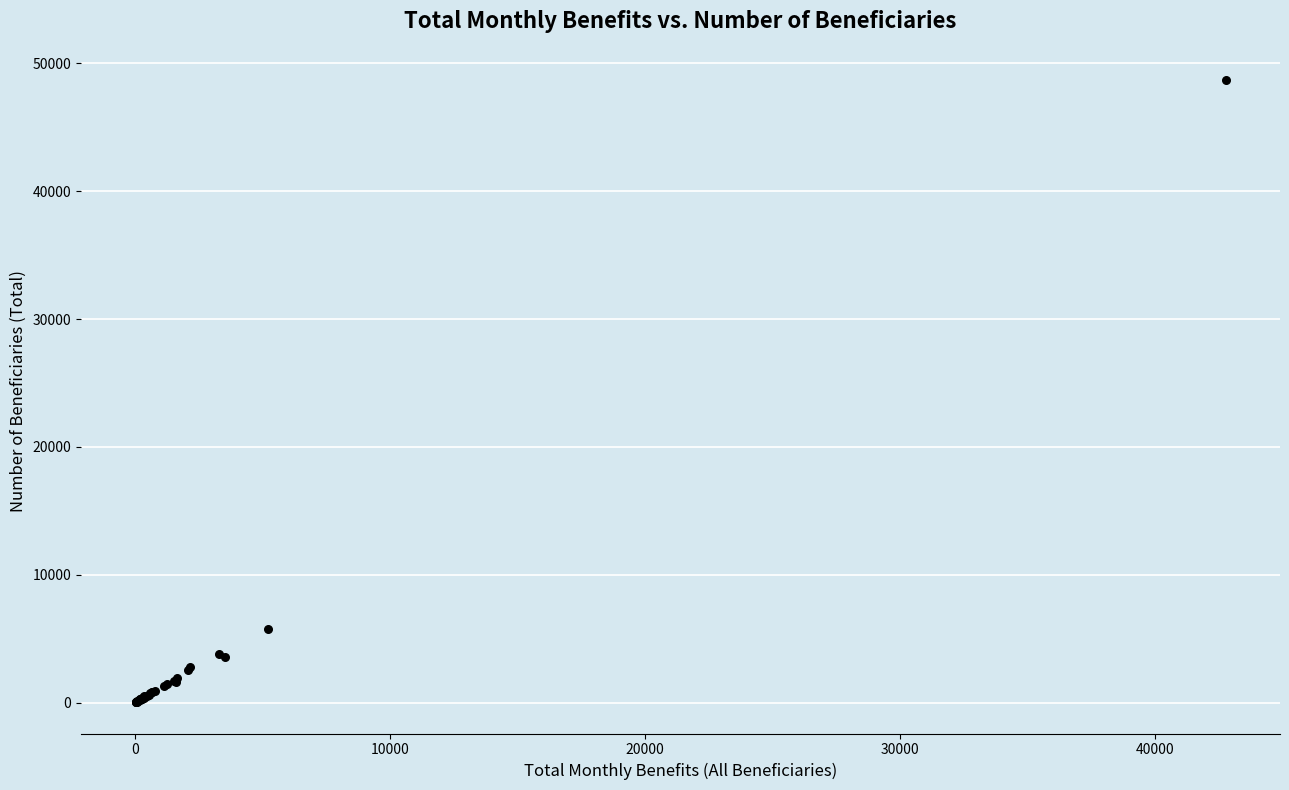

What Y value in the scatter plot is closest to 24362?

5740